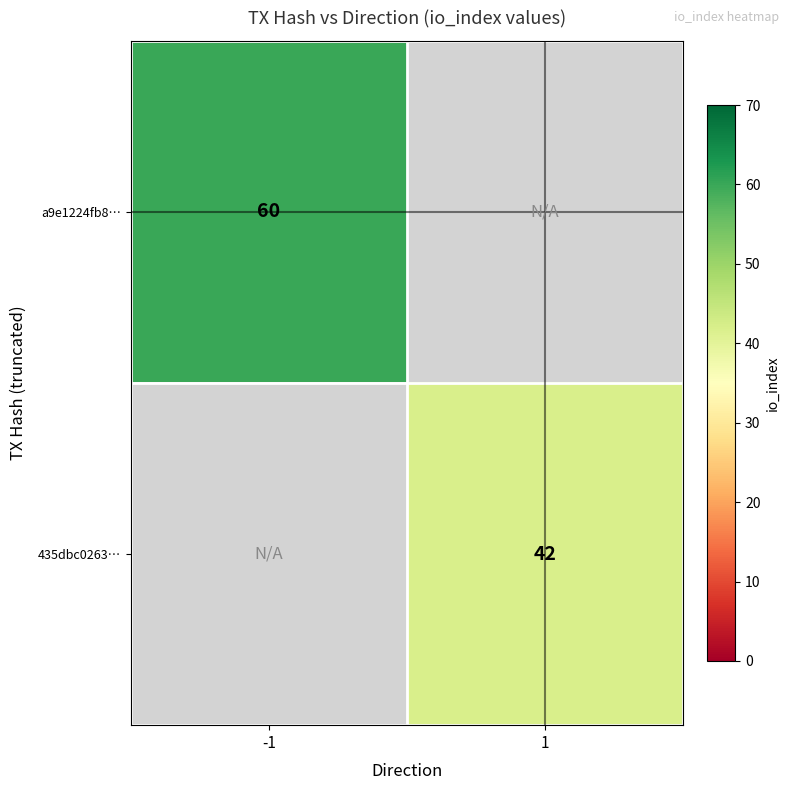

The a9e1224fb8… series shows 60 at -1. True or false?

True